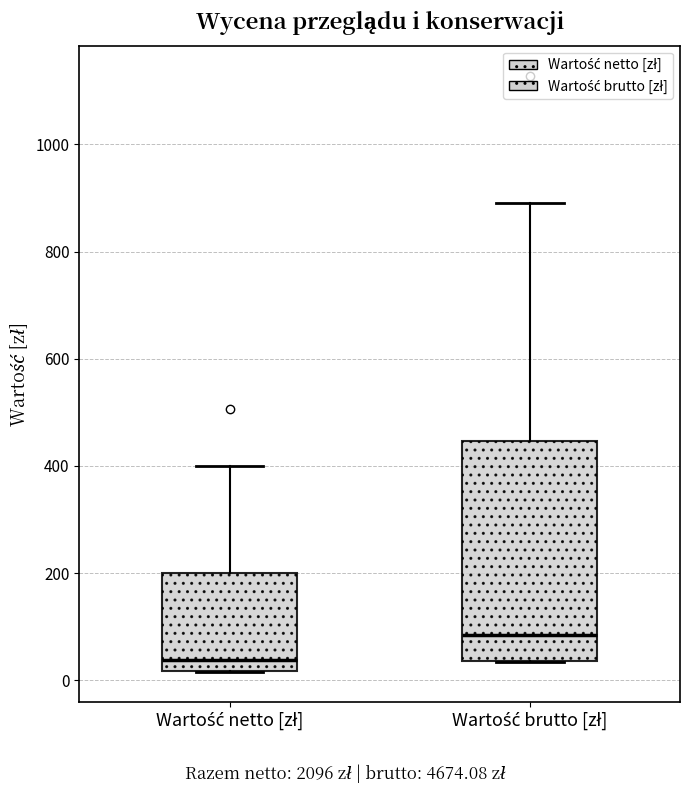

Where does the upper whisker of the box for Wartość netto [zł] end on the y-axis? The values are not printed on the chart, so give them approximately, as read against the axis.

400